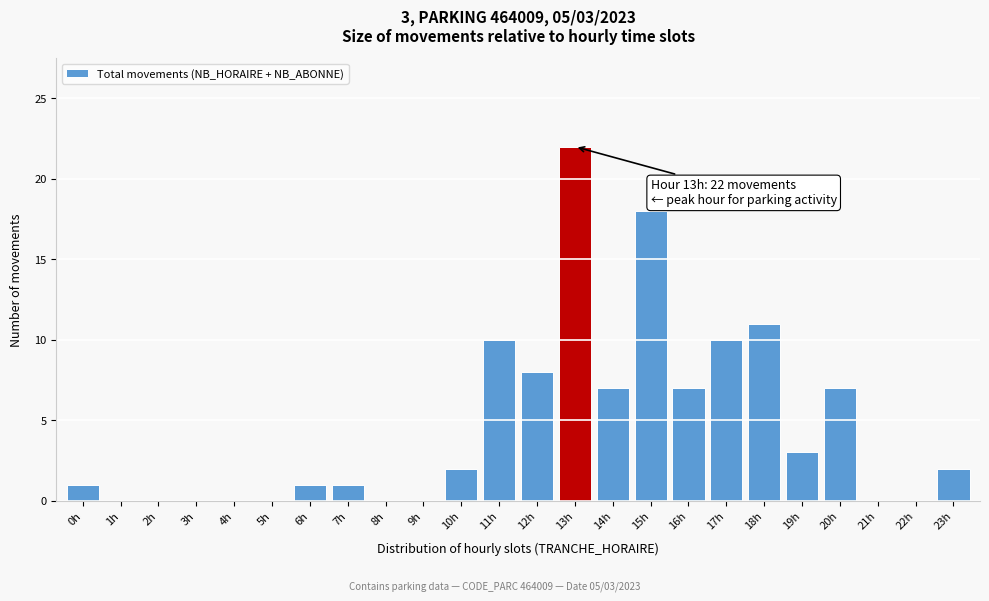

Reading left to right, extract all data points from this chart.

0h=1	1h=0	2h=0	3h=0	4h=0	5h=0	6h=1	7h=1	8h=0	9h=0	10h=2	11h=10	12h=8	13h=22	14h=7	15h=18	16h=7	17h=10	18h=11	19h=3	20h=7	21h=0	22h=0	23h=2